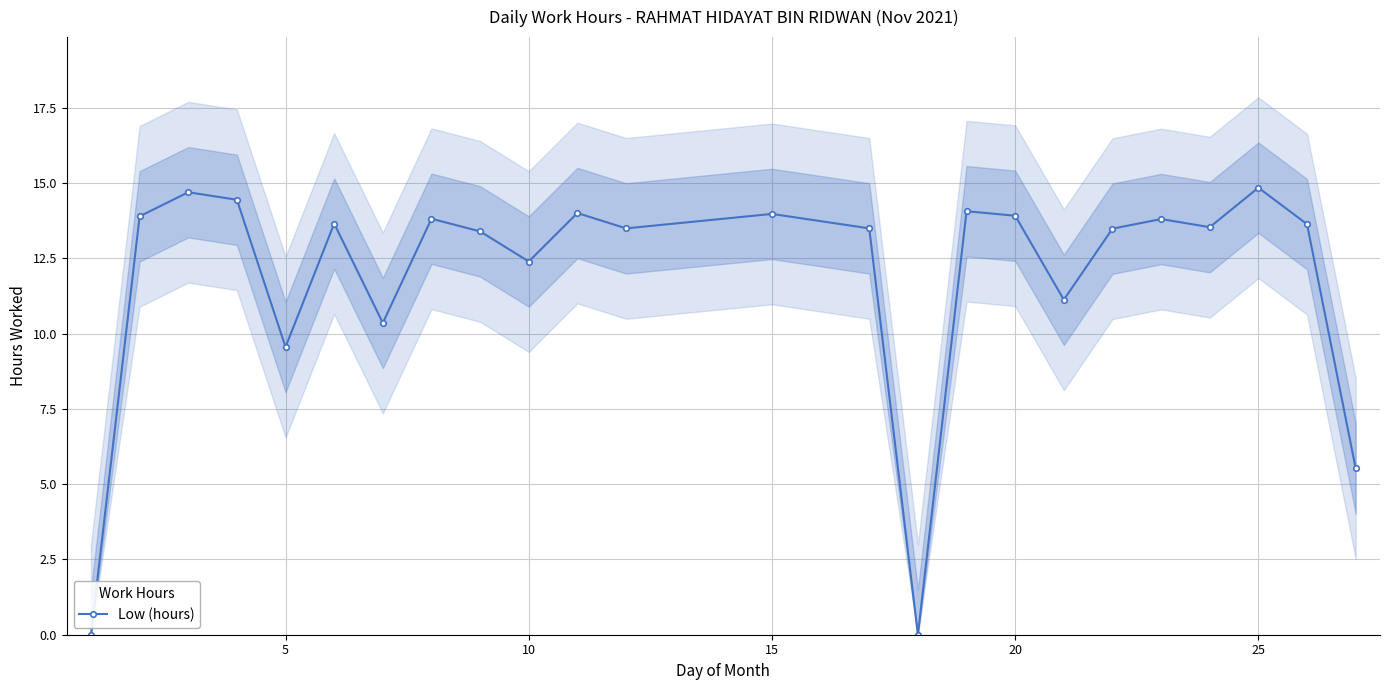

True or false: Low (hours) has a value of 14.8 at 25.

True